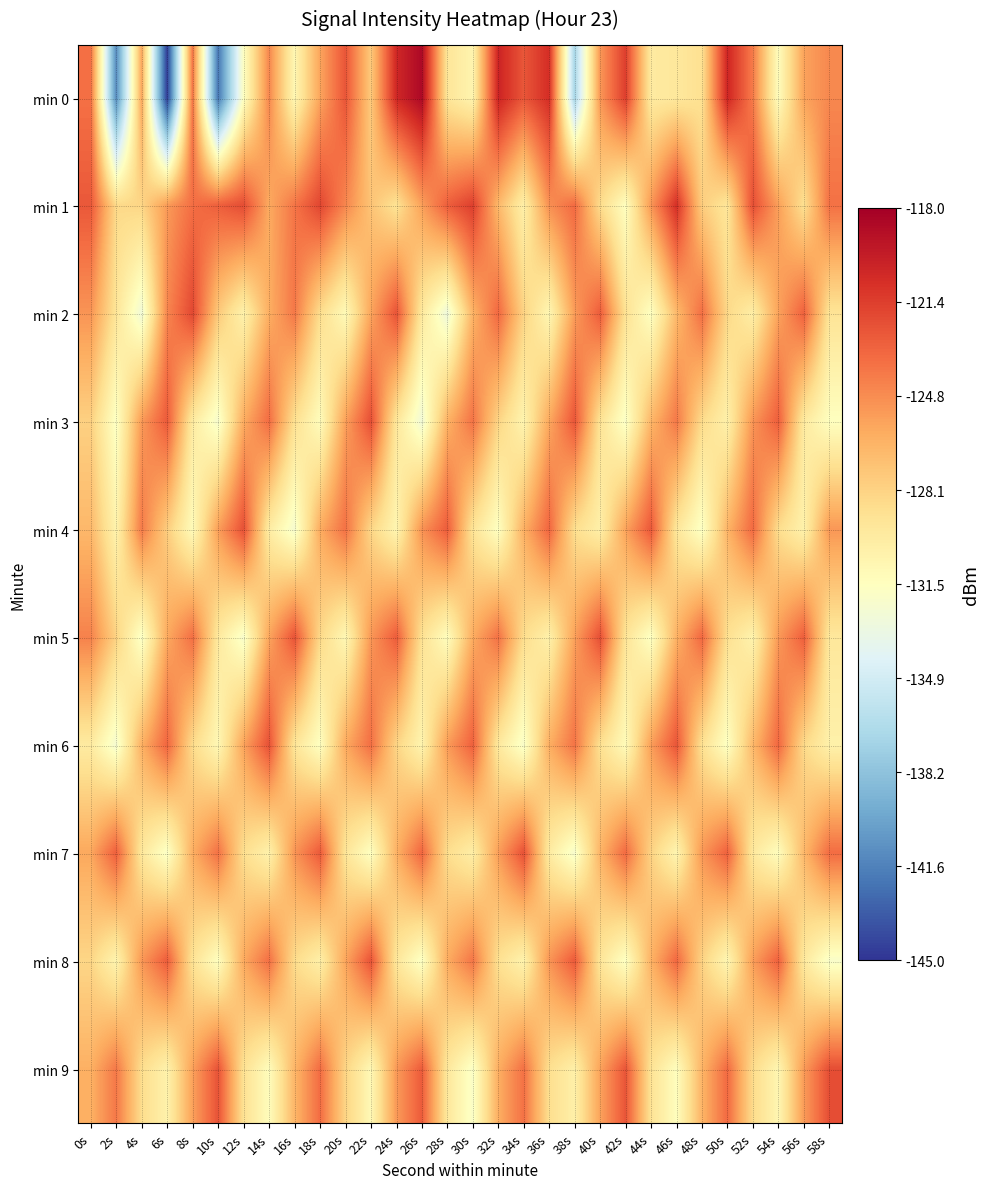

What is the total value across all series at 46s?

-1264.4